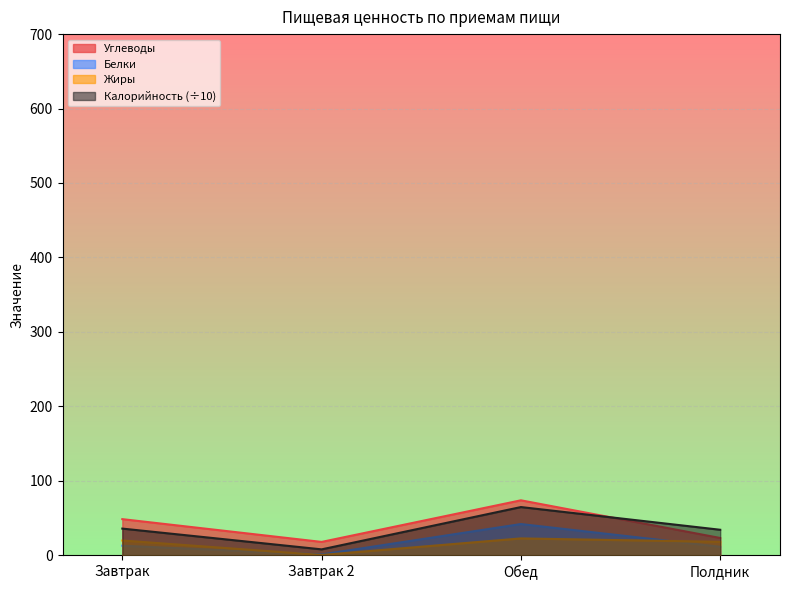

At which label is Жиры closest to 11?

Полдник